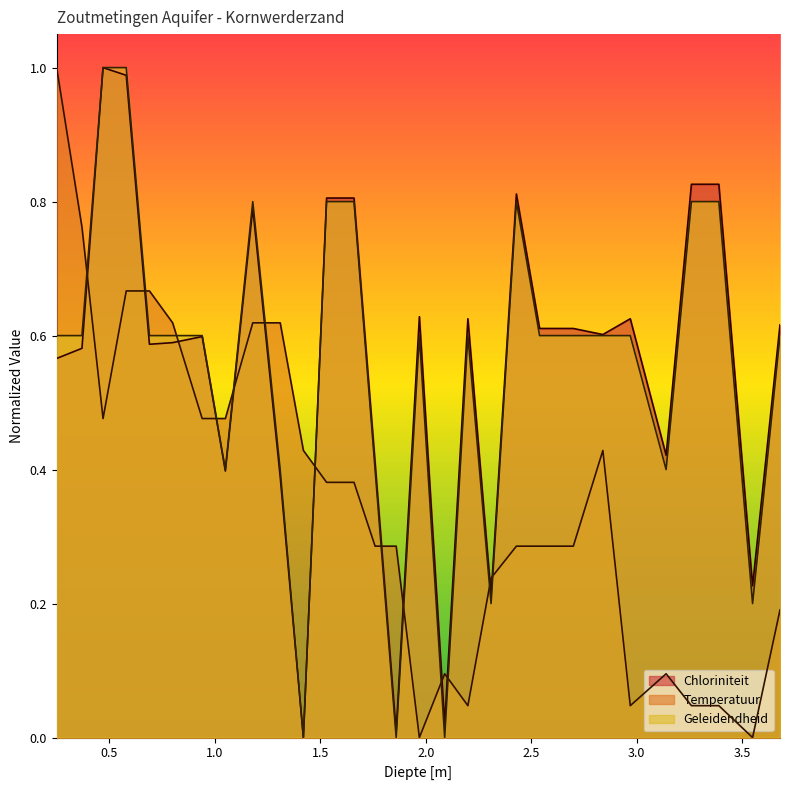

In Temperatuur, how many points are lower than both neighbors (excluding endpoints)?

5